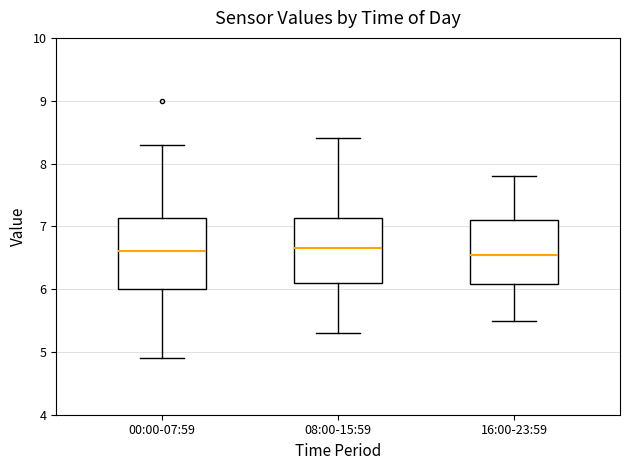

Reading left to right, read every box against the y-axis: the position of its median line, the range the box covers, and the ends of its whiskers. The values are not printed on the chart, so give them approximately, as read against the axis.

00:00-07:59: median 6.6, box 6.0 to 7.1, whiskers 4.9 to 8.3
08:00-15:59: median 6.7, box 6.1 to 7.1, whiskers 5.3 to 8.4
16:00-23:59: median 6.6, box 6.1 to 7.1, whiskers 5.5 to 7.8